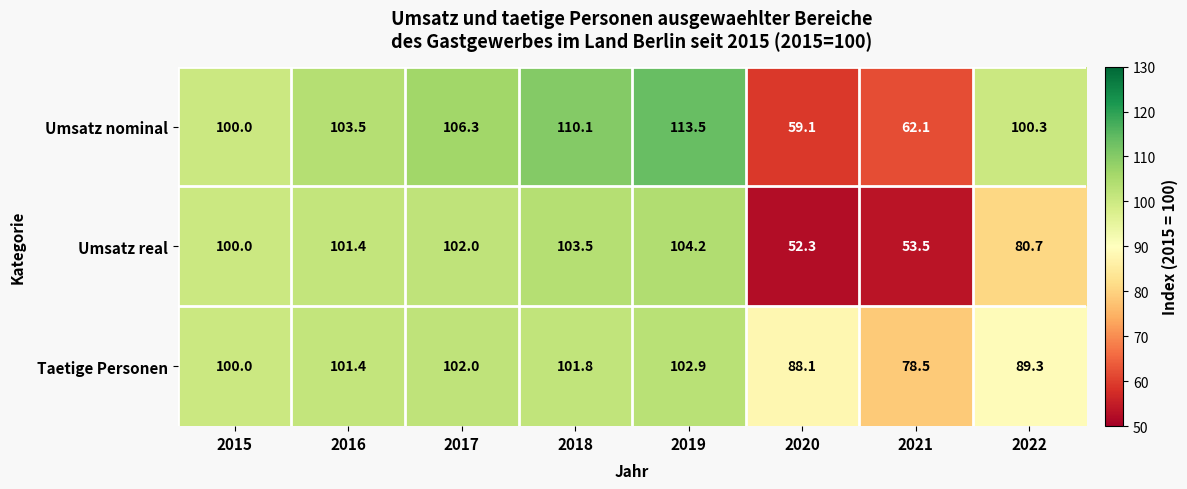

Which series has the largest range (max minus min)?

Umsatz nominal